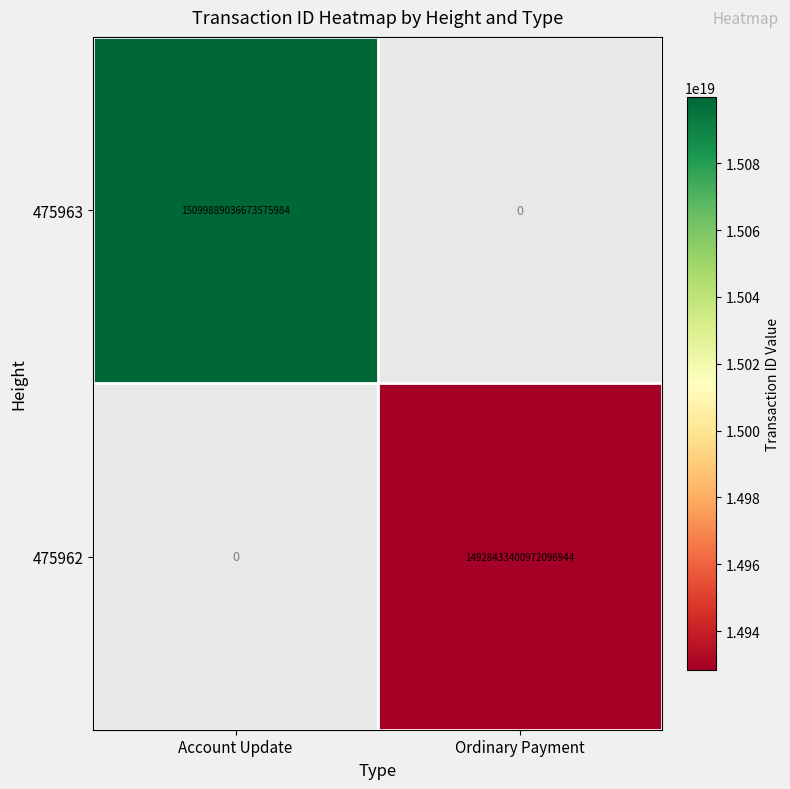

The value of 475962 at Ordinary Payment is 26443335435609382912.0. True or false?

False